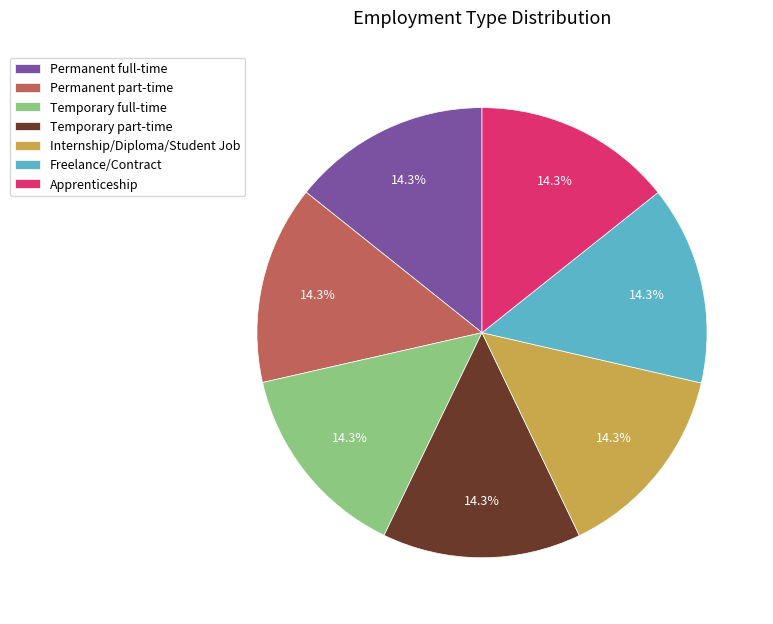

Is there any slice that represents more than half of the pie?

No